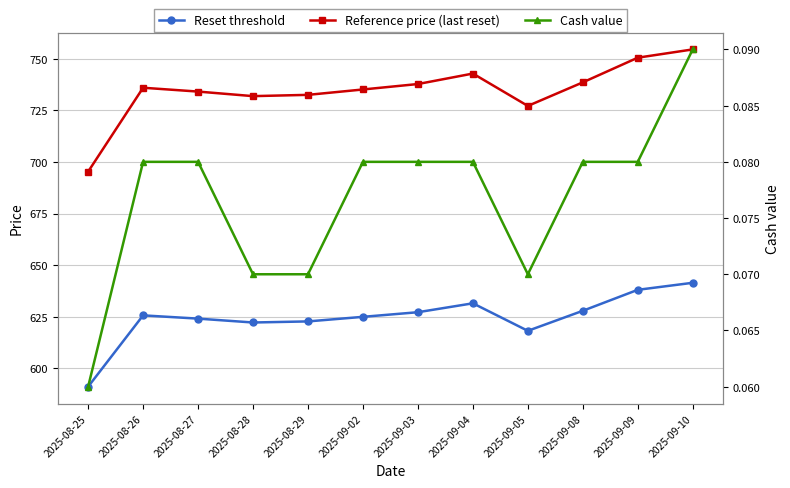

Reading left to right, list all the values displayed in this chart.

Reset threshold: 2025-08-25=591.0	2025-08-26=625.6	2025-08-27=624.0	2025-08-28=622.2	2025-08-29=622.7	2025-09-02=624.9	2025-09-03=627.2	2025-09-04=631.5	2025-09-05=618.1	2025-09-08=627.8	2025-09-09=638.0	2025-09-10=641.4
Reference price (last reset): 2025-08-25=695.3	2025-08-26=736.0	2025-08-27=734.2	2025-08-28=732.0	2025-08-29=732.6	2025-09-02=735.2	2025-09-03=737.8	2025-09-04=742.9	2025-09-05=727.2	2025-09-08=738.6	2025-09-09=750.6	2025-09-10=754.6
Cash value: 2025-08-25=0.1	2025-08-26=0.1	2025-08-27=0.1	2025-08-28=0.1	2025-08-29=0.1	2025-09-02=0.1	2025-09-03=0.1	2025-09-04=0.1	2025-09-05=0.1	2025-09-08=0.1	2025-09-09=0.1	2025-09-10=0.1